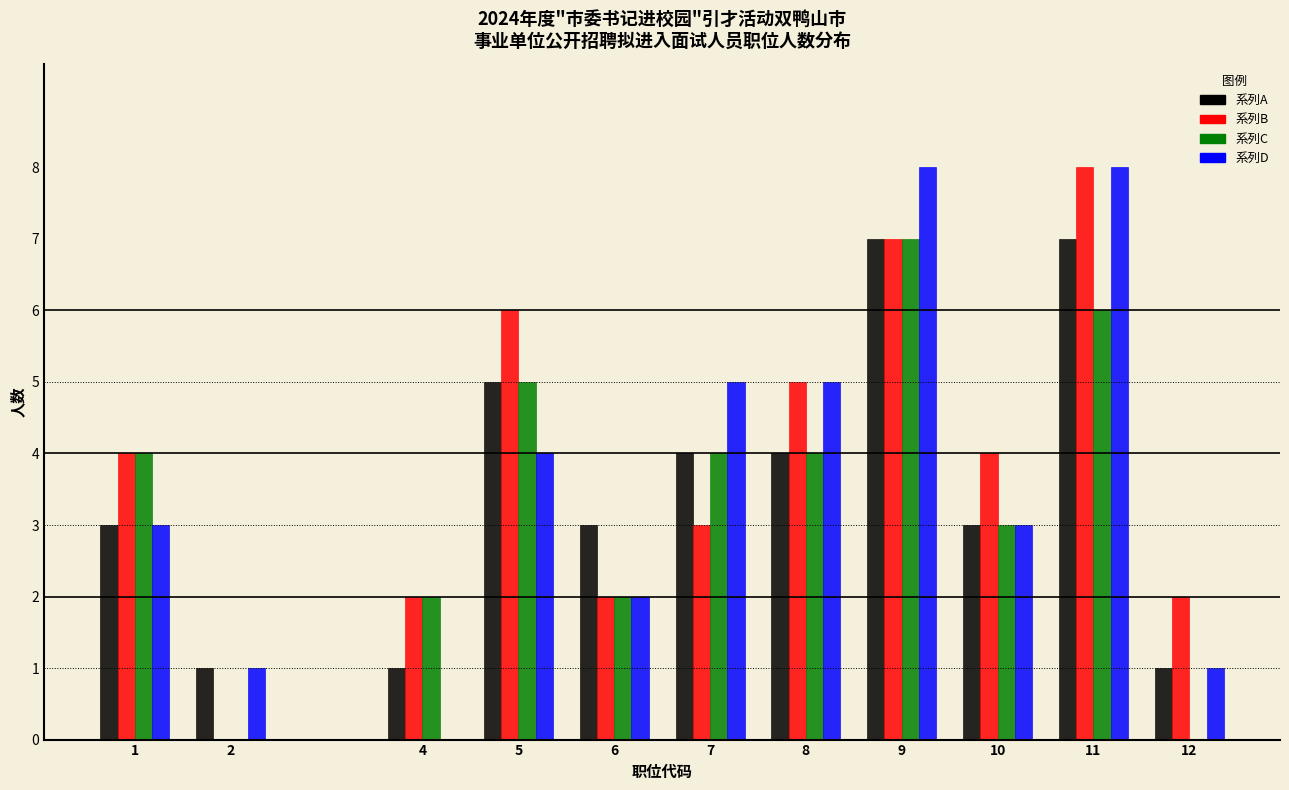

Which series changed the most between 6 and 7?

系列D